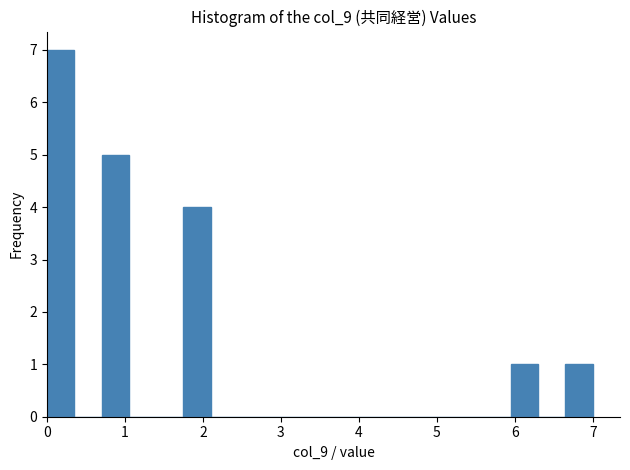

Around what value on the x-axis is the tallest bar? Give the approximate position of its centre, as read against the axis.

0.2